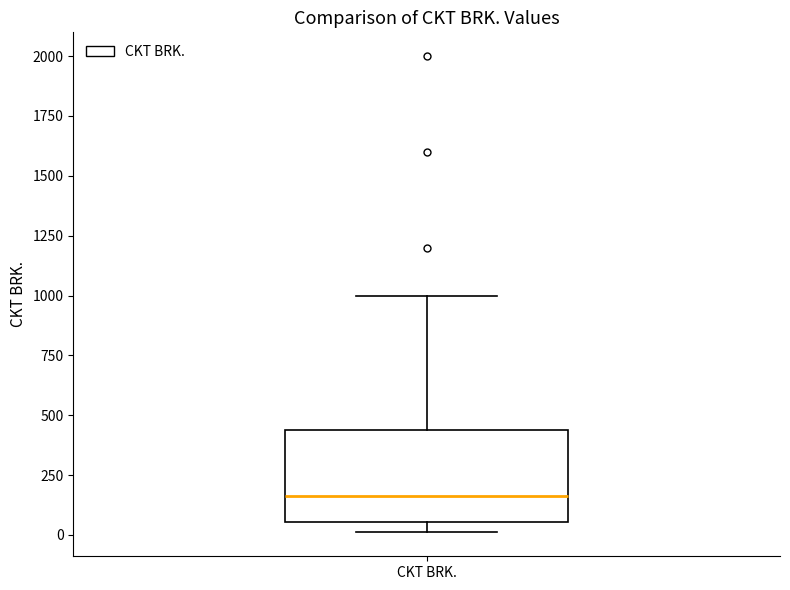

Transcribe this box plot: give where the median line is, the range the box spans, and where the two whiskers end, as read against the y-axis. The values are not printed on the chart, so give them approximately, as read against the axis.

median 150, box 50 to 450, whiskers 0 to 1000